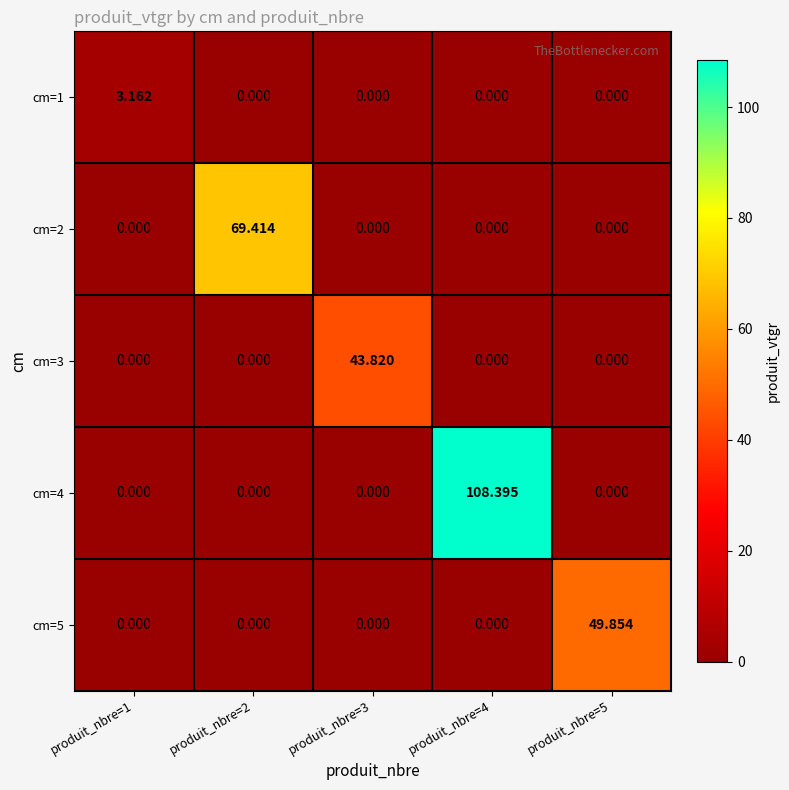

Is the value of cm=1 at produit_nbre=1 greater than the value of cm=4 at produit_nbre=4?

No